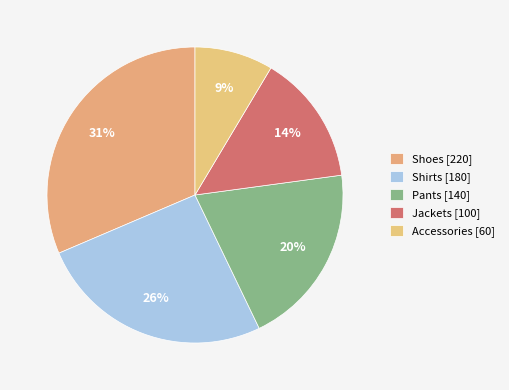

The Pants slice represents 12% of the pie. True or false?

False